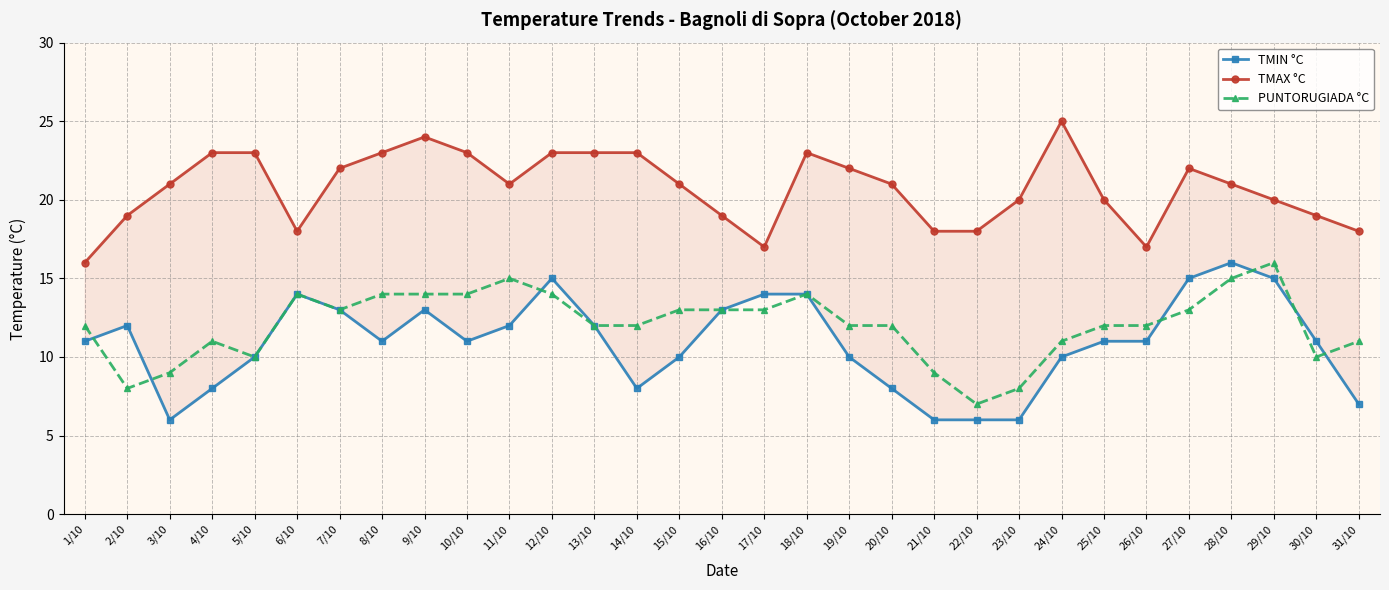

Which has a higher value, 7/10 or 23/10?

7/10